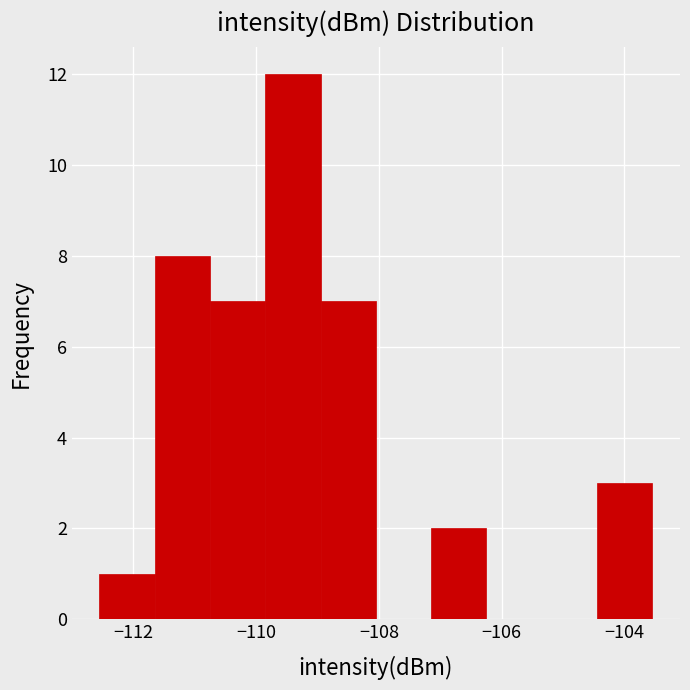

Reading left to right, list every bar in this chart as the range it spans on the x-axis followed by its height. Neither the bar edges nor the heights are printed on the chart, so give them approximately, as read against the axes.

-112.6 to -111.6: 1
-111.6 to -110.8: 8
-110.8 to -109.8: 7
-109.8 to -109.0: 12
-109.0 to -108.0: 7
-108.0 to -107.2: 0
-107.2 to -106.2: 2
-106.2 to -105.4: 0
-105.4 to -104.4: 0
-104.4 to -103.6: 3